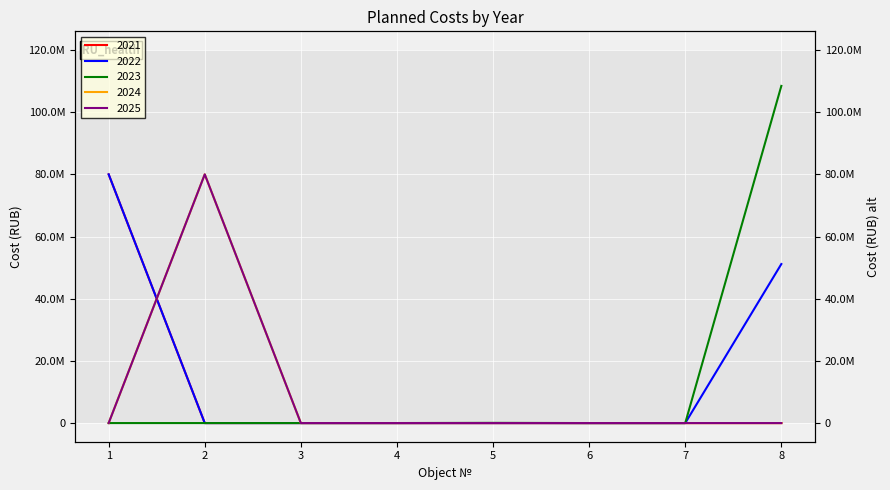

List the series in order of their peak value, highest first.

2023, 2024, 2025, 2021, 2022